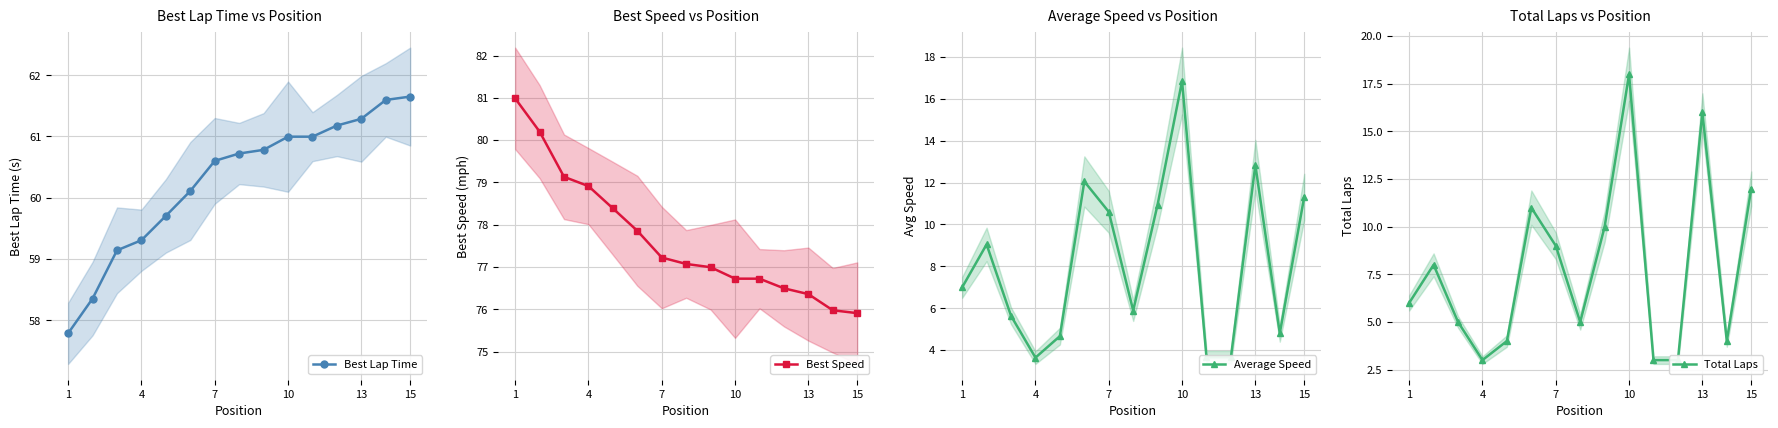

At how many categories does at least one series exceed 49?

15